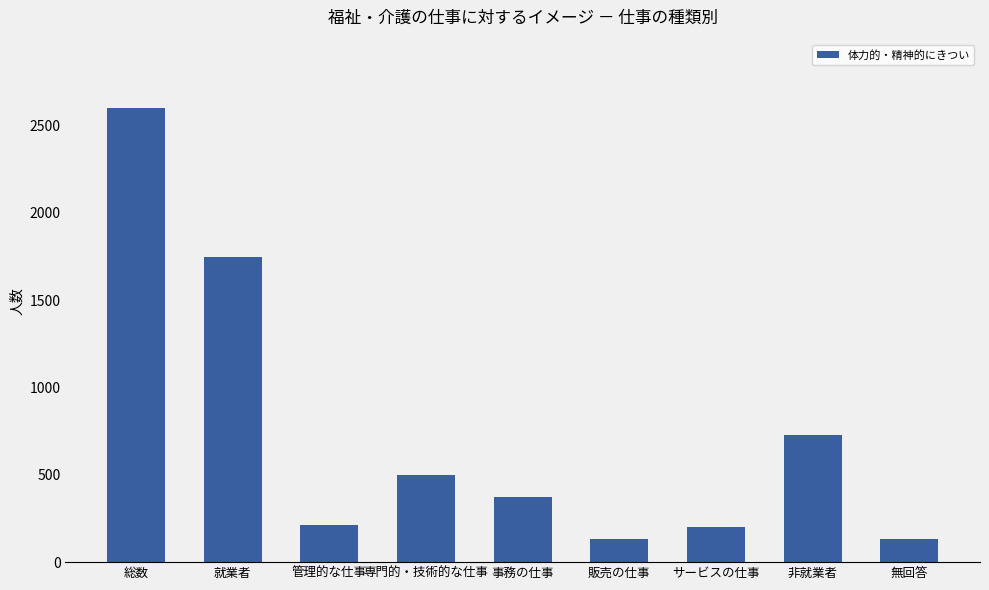

What is the average value?

735